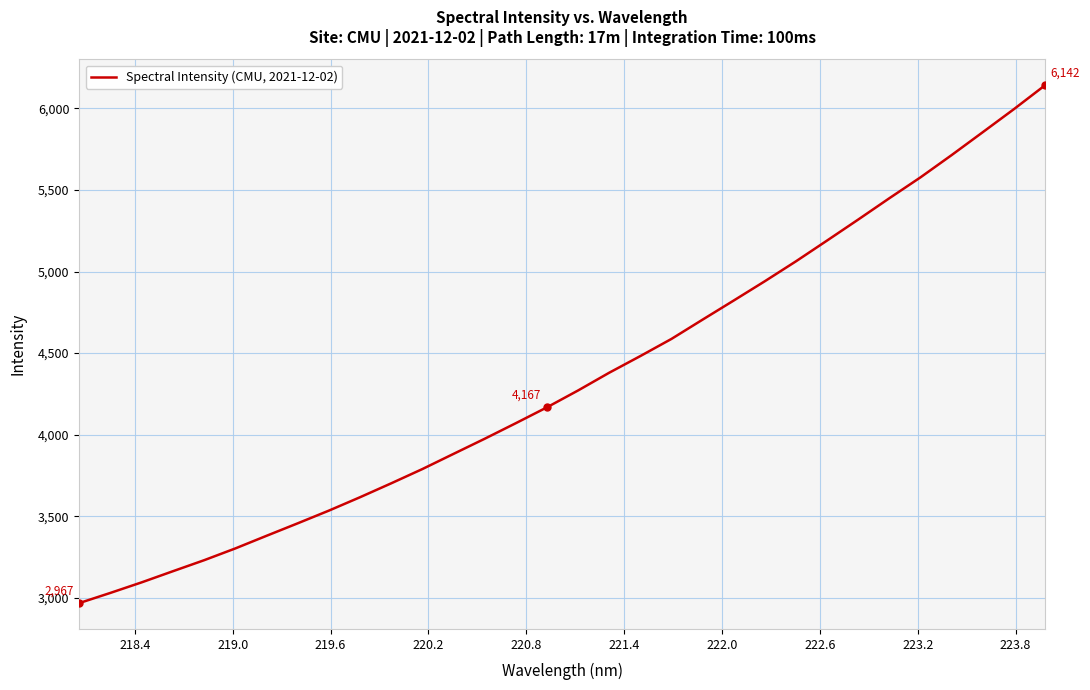

What is the average value?

4338.8